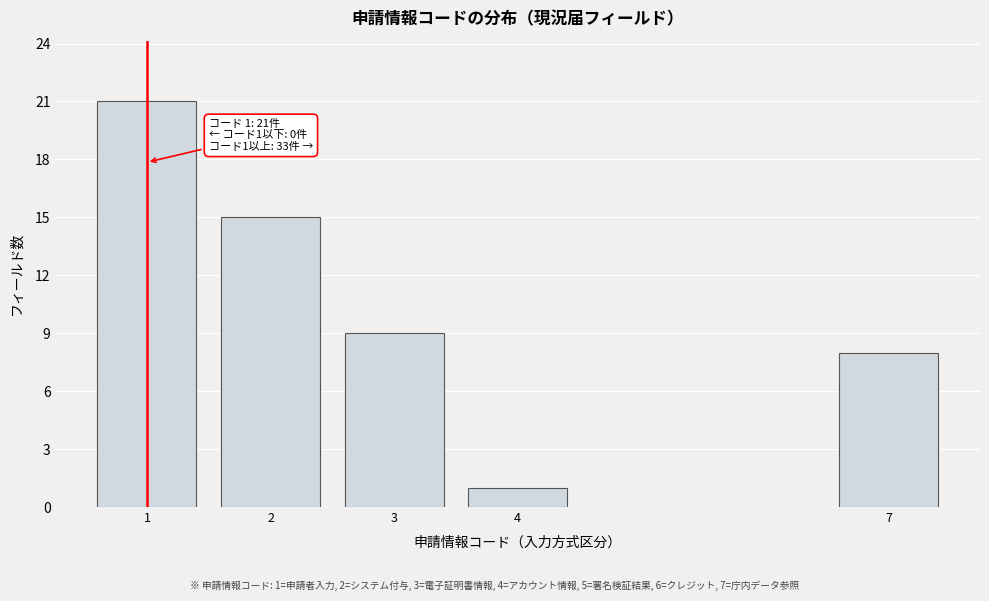

Reading left to right, what are all the values shown in this chart?

1=21	2=15	3=9	4=1	7=8